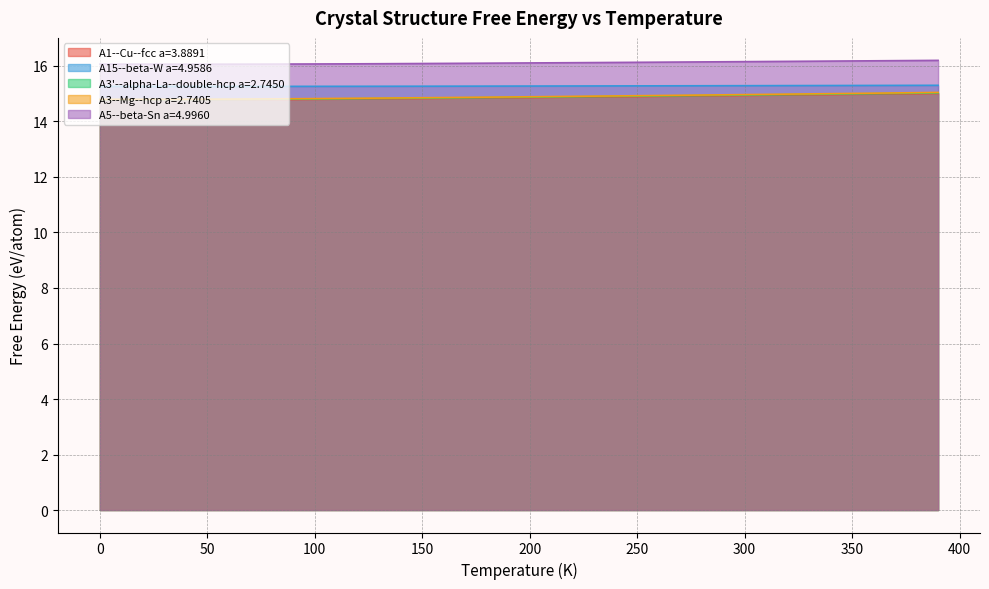

True or false: A3'--alpha-La--double-hcp a=2.7450 and A1--Cu--fcc a=3.8891 intersect in this chart.

False